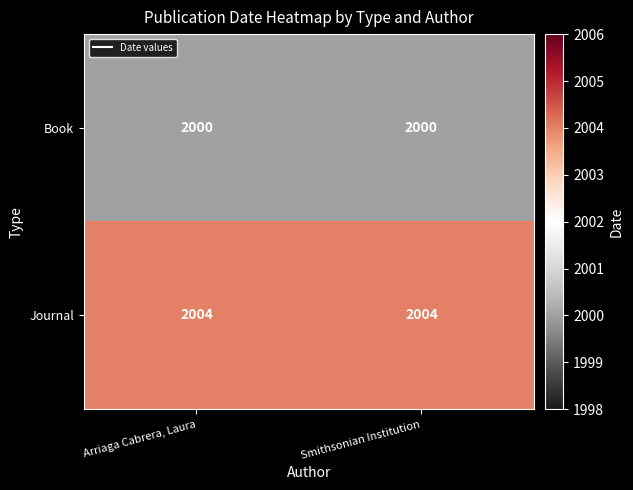

What is the maximum value shown in the chart?

2004